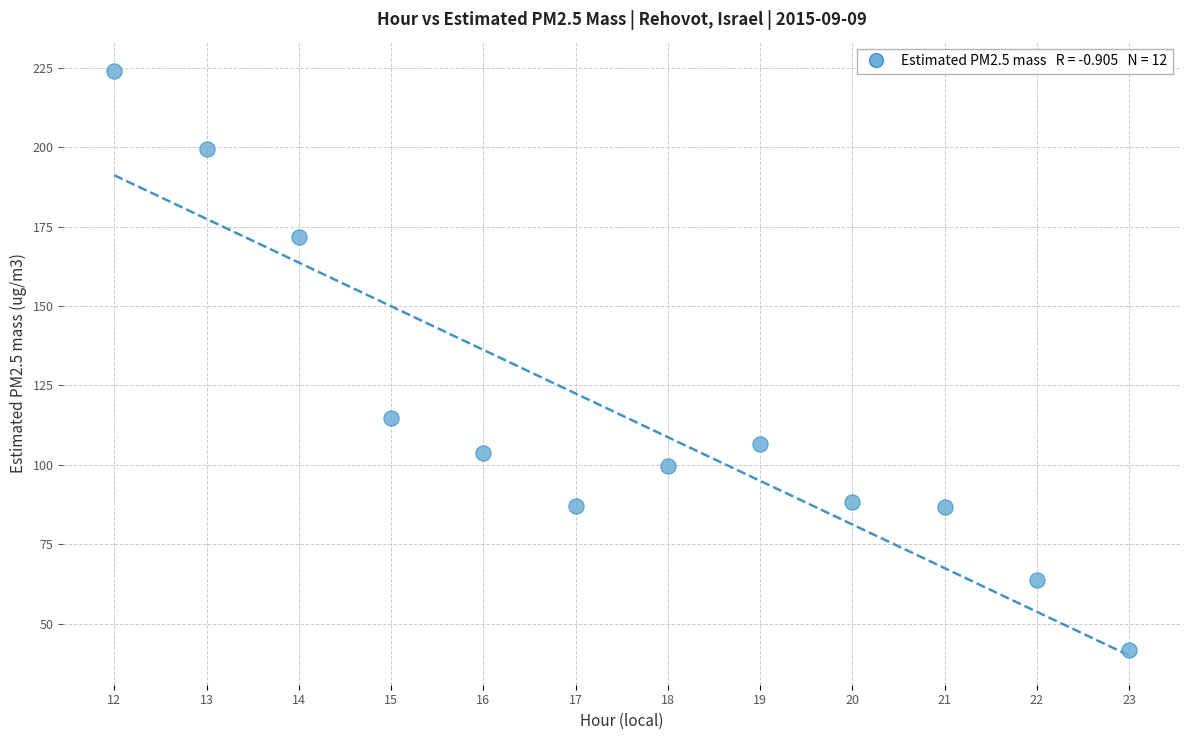

What Y value in the scatter plot is closest to 132?

114.6